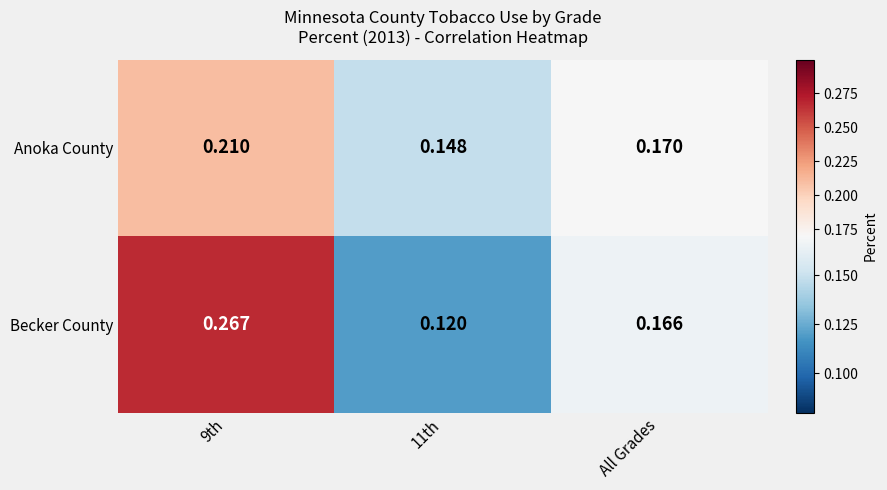

Which series has the largest total across all categories?

Becker County